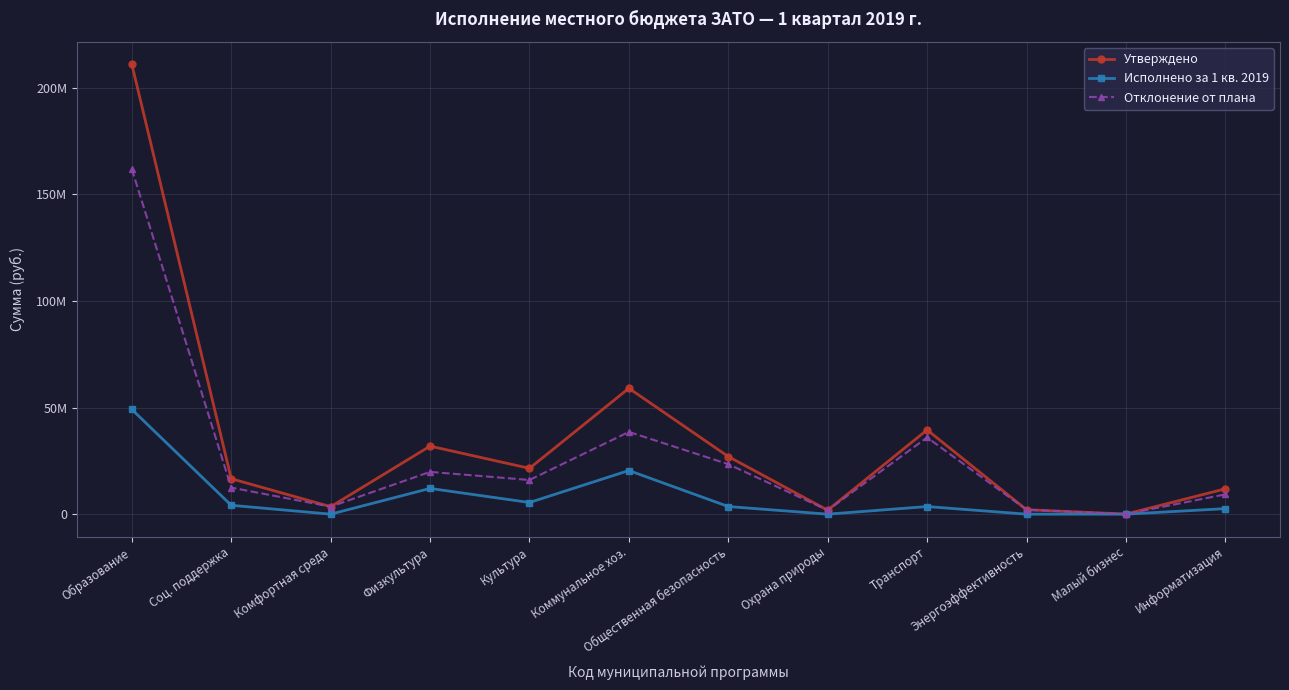

In Утверждено, how many points are lower than both neighbors (excluding endpoints)?

4